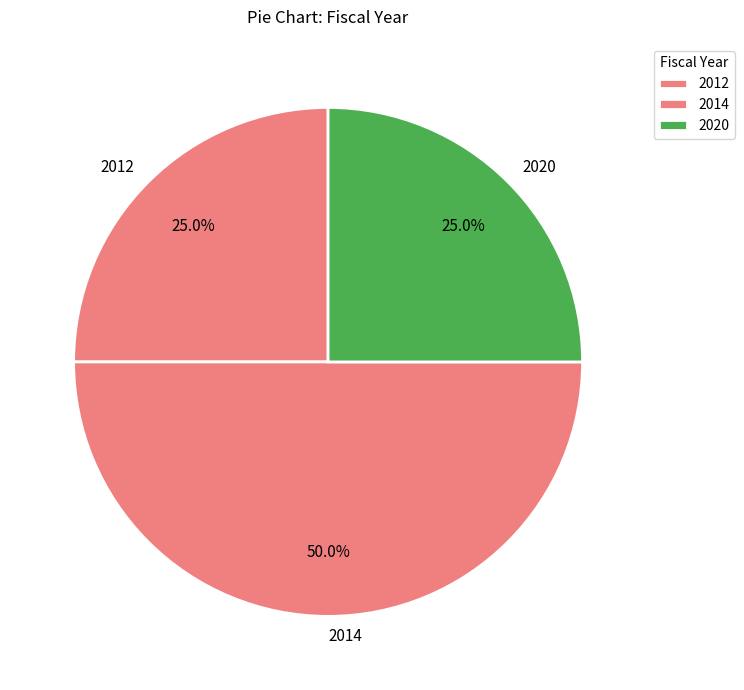

What is the ratio of the value at 2014 to the value at 2020?

2.0